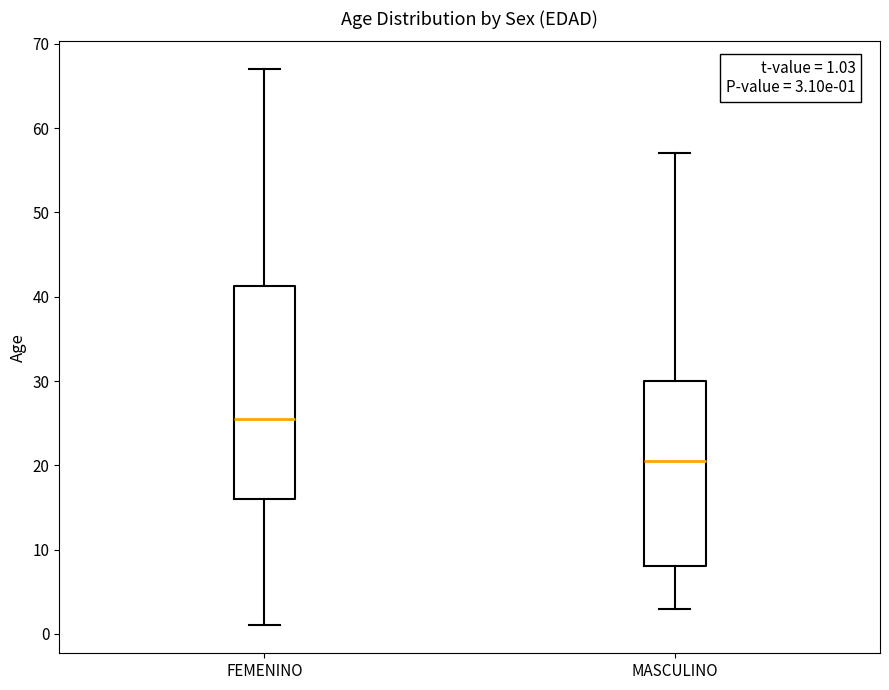

Which box has the lowest median line?

MASCULINO